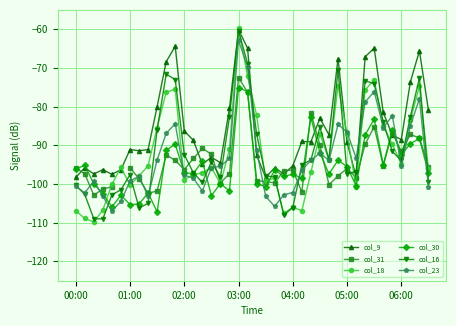

What is the highest value of the col_30 series?

-75.1